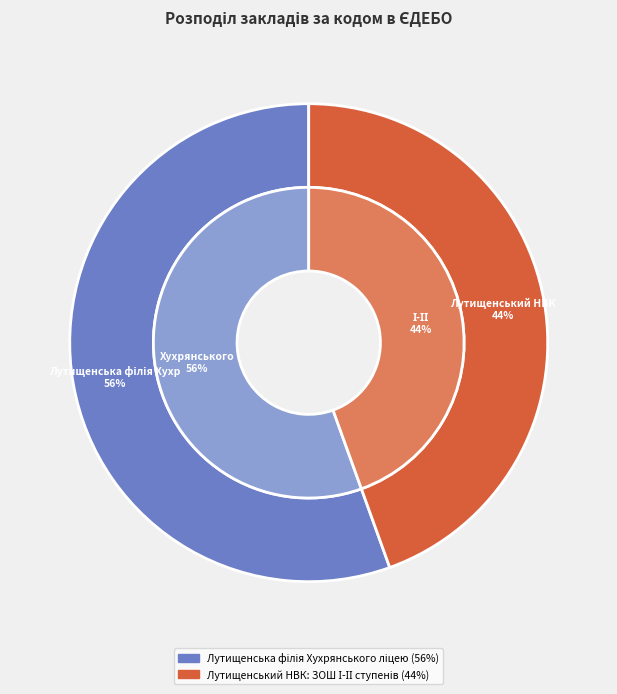

To the nearest percent, what percentage of the pie is Лутищенський НВК: ЗОШ І-ІІ ступенів?

44%